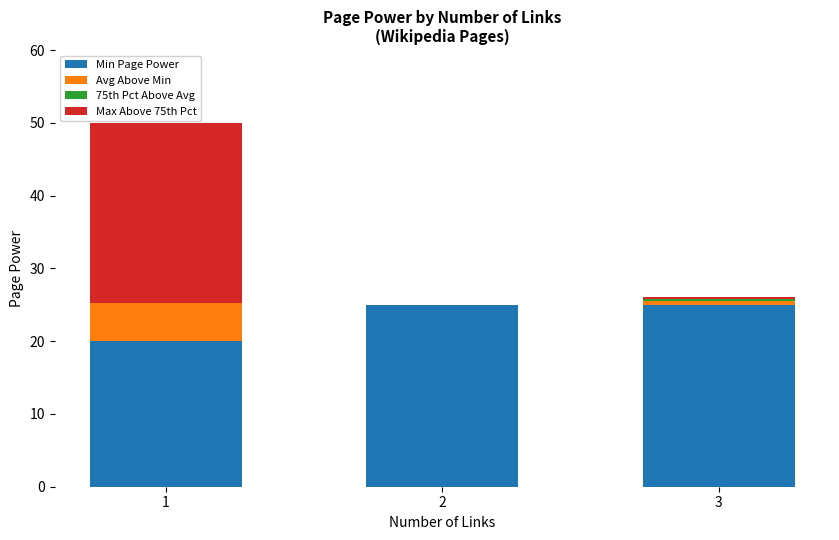

What is the sum of the Min Page Power values at 3 and 2?

50.0